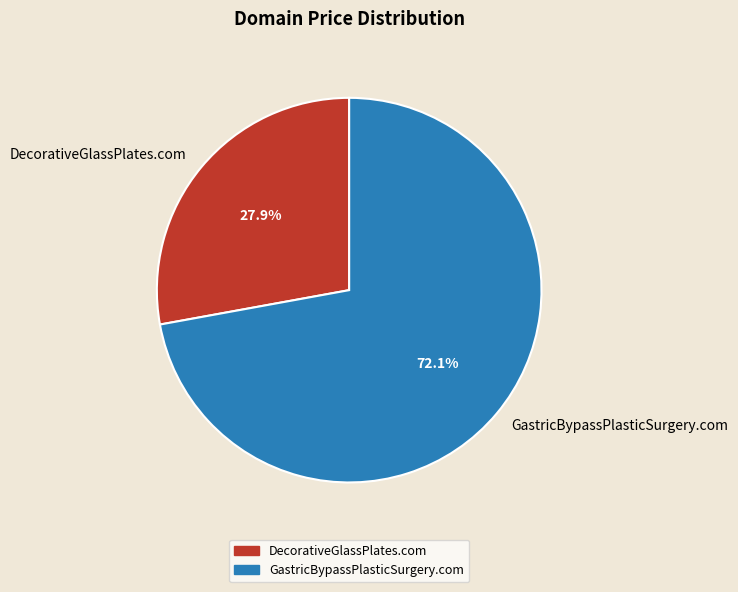

What is the ratio of the value at GastricBypassPlasticSurgery.com to the value at DecorativeGlassPlates.com?

2.6